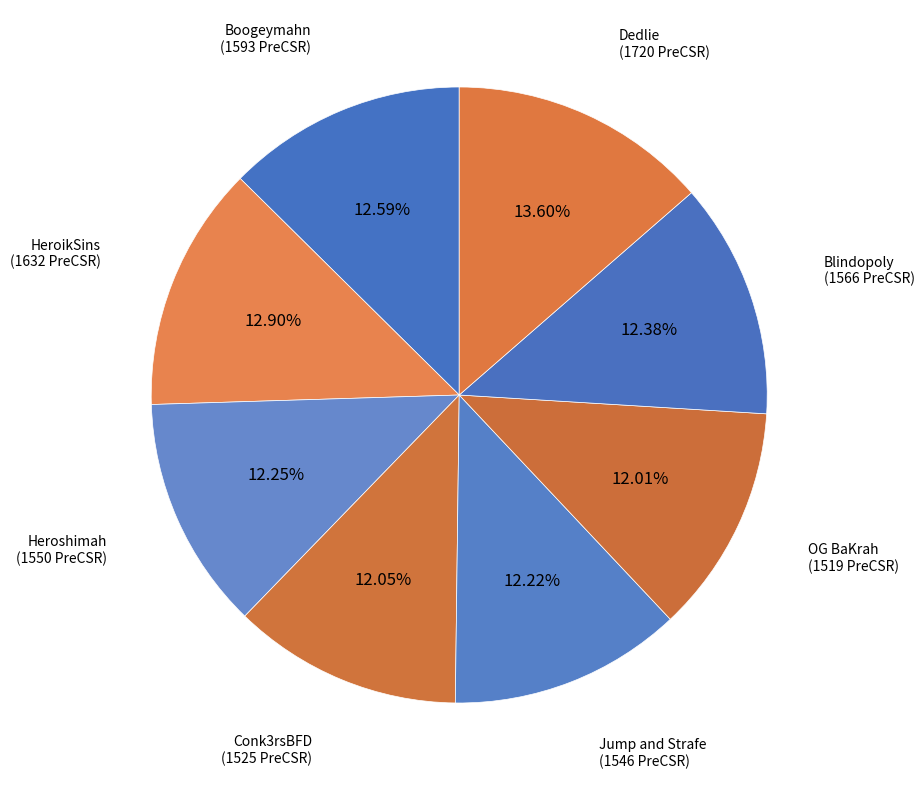

What is the ratio of the value at OG BaKrah to the value at HeroikSins?

0.9